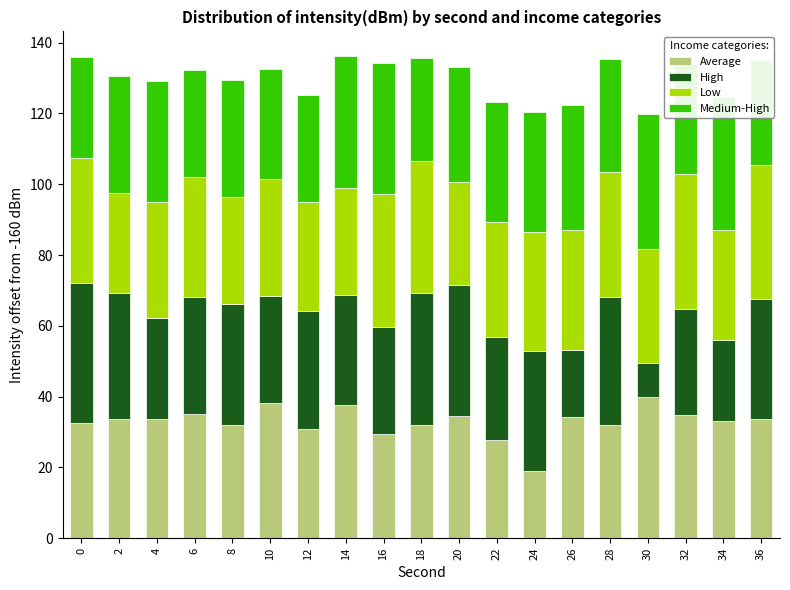

How many distinct data groups are displayed?

4